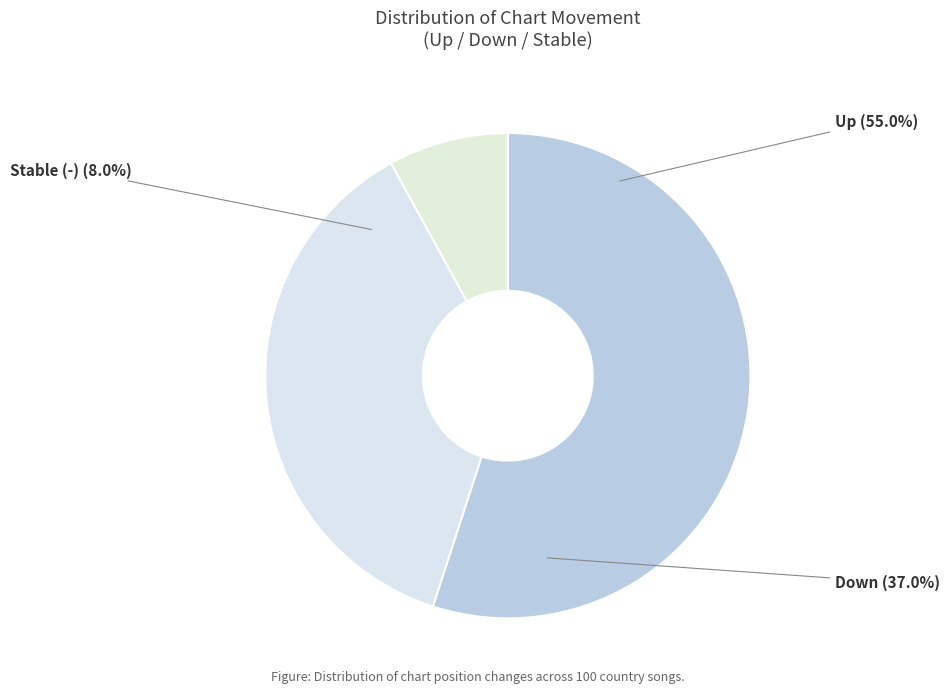

To the nearest percent, what portion does down represent?

37%